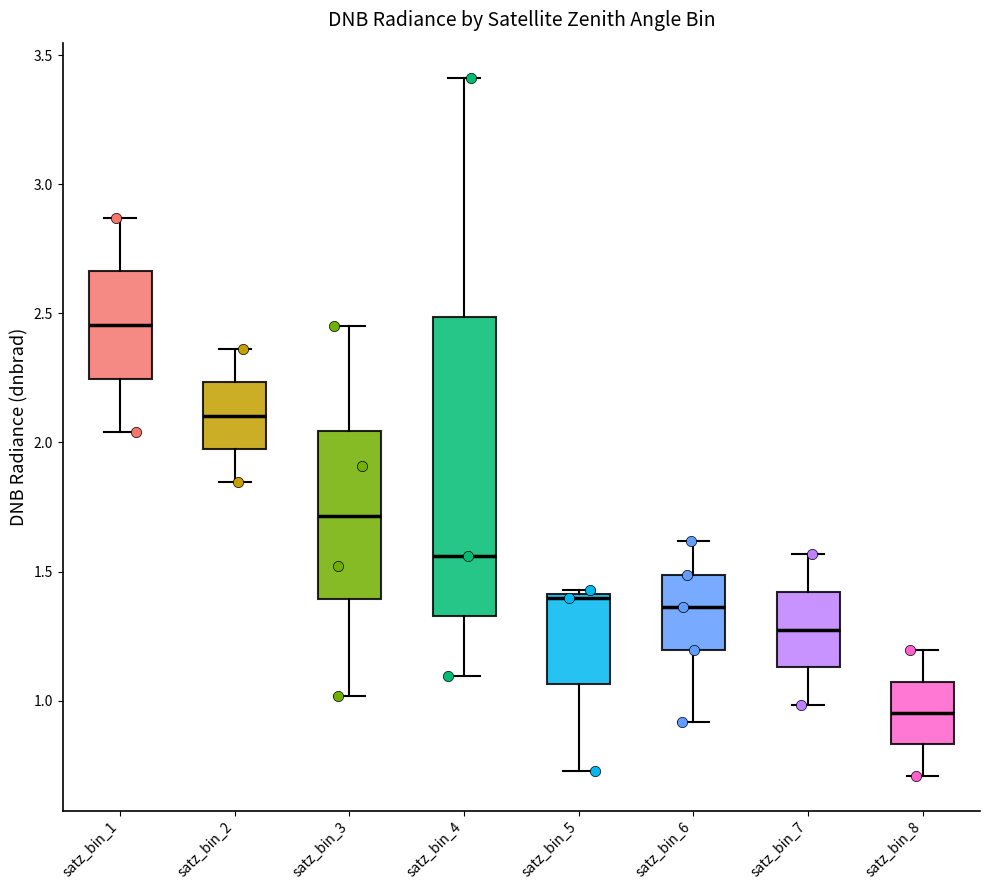

Reading left to right, read every box against the y-axis: the position of its median line, the range the box covers, and the ends of its whiskers. The values are not printed on the chart, so give them approximately, as read against the axis.

satz_bin_1: median 2.45, box 2.25 to 2.65, whiskers 2.05 to 2.85
satz_bin_2: median 2.10, box 2.00 to 2.25, whiskers 1.85 to 2.35
satz_bin_3: median 1.70, box 1.40 to 2.05, whiskers 1.00 to 2.45
satz_bin_4: median 1.55, box 1.35 to 2.50, whiskers 1.10 to 3.40
satz_bin_5: median 1.40 (just below the box's upper edge), box 1.05 to 1.40, whiskers 0.75 to 1.45
satz_bin_6: median 1.35, box 1.20 to 1.50, whiskers 0.90 to 1.60
satz_bin_7: median 1.30, box 1.15 to 1.40, whiskers 1.00 to 1.55
satz_bin_8: median 0.95, box 0.85 to 1.05, whiskers 0.70 to 1.20